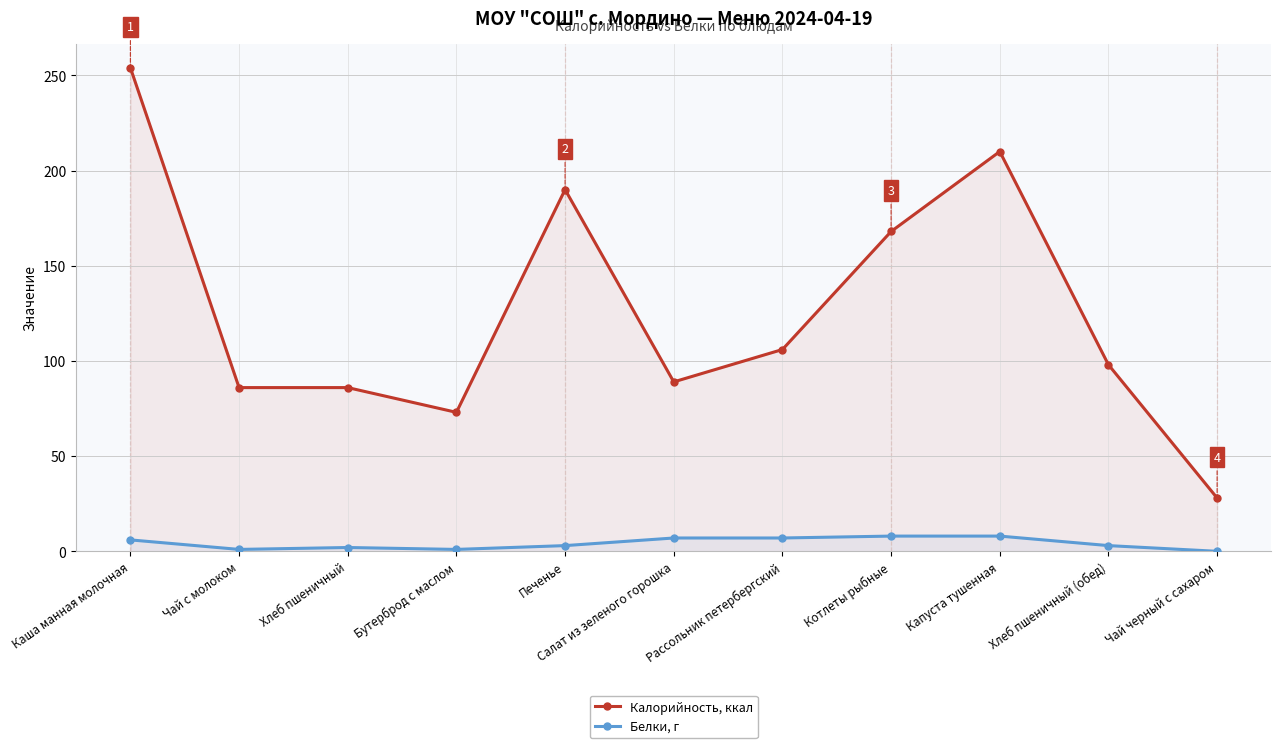

What is the sum of all Белки, г values?

46